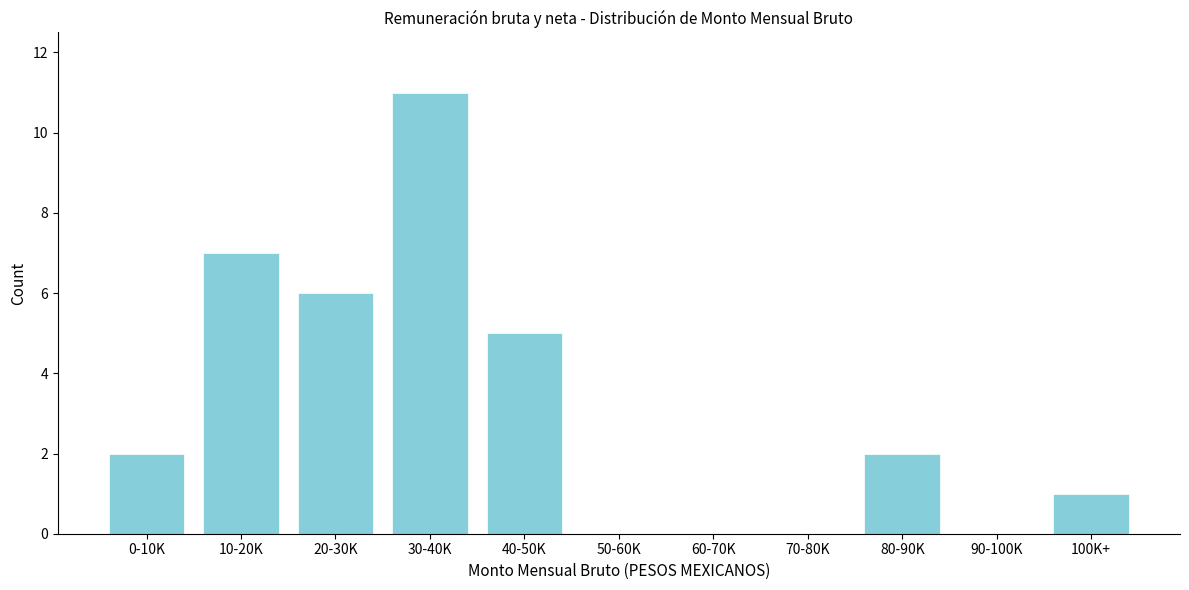

Reading left to right, what are all the values shown in this chart?

0-10K=2	10-20K=7	20-30K=6	30-40K=11	40-50K=5	50-60K=0	60-70K=0	70-80K=0	80-90K=2	90-100K=0	100K+=1